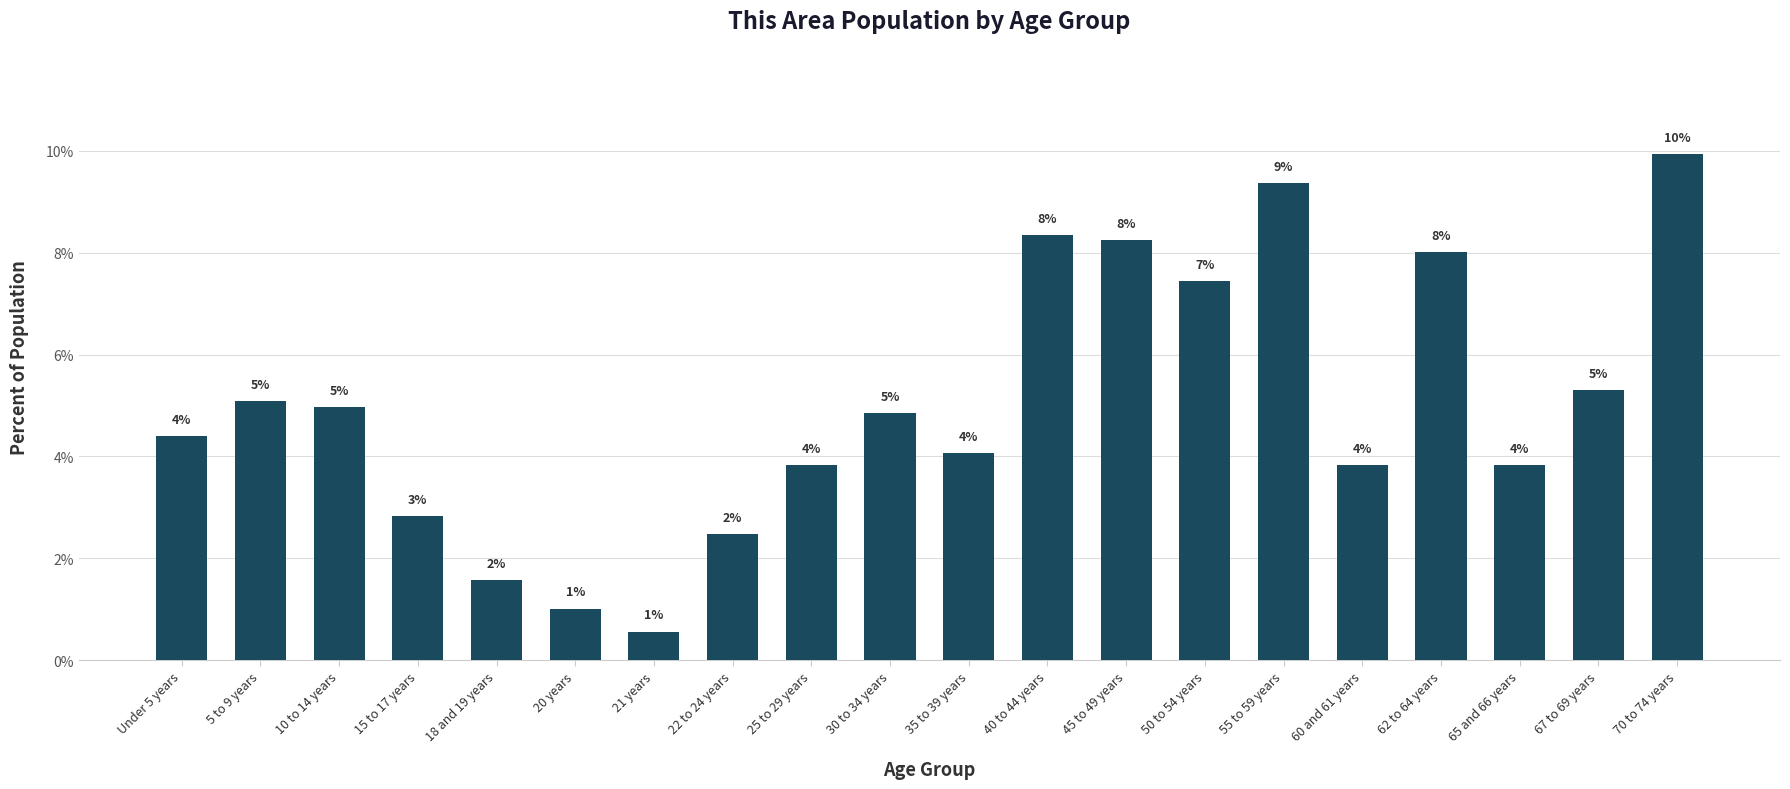

Rank the categories by value from highest to lowest.

70 to 74 years, 55 to 59 years, 40 to 44 years, 45 to 49 years, 62 to 64 years, 50 to 54 years, 67 to 69 years, 5 to 9 years, 10 to 14 years, 30 to 34 years, Under 5 years, 35 to 39 years, 25 to 29 years, 60 and 61 years, 65 and 66 years, 15 to 17 years, 22 to 24 years, 18 and 19 years, 20 years, 21 years